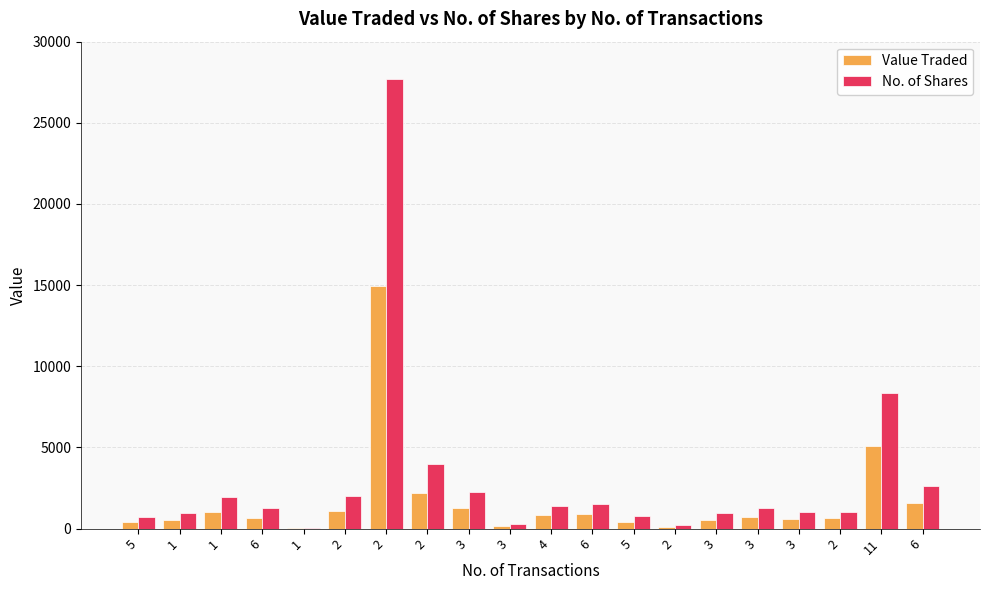

How many data points does each series have?

20